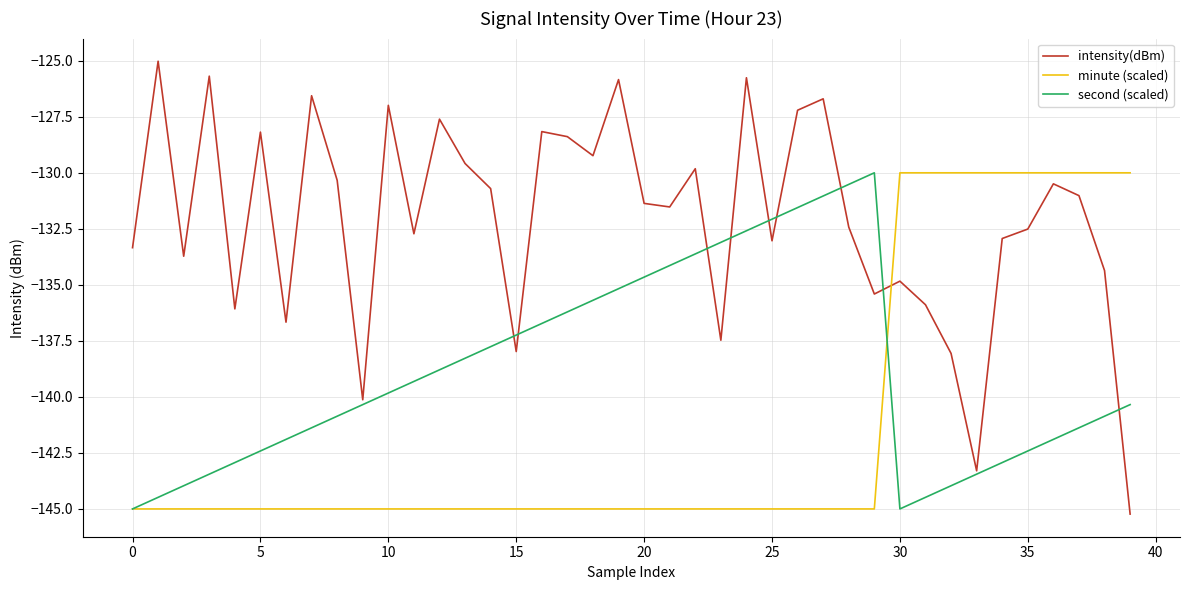

Rank the series by their average value, from lowest to highest.

minute (scaled), second (scaled), intensity(dBm)